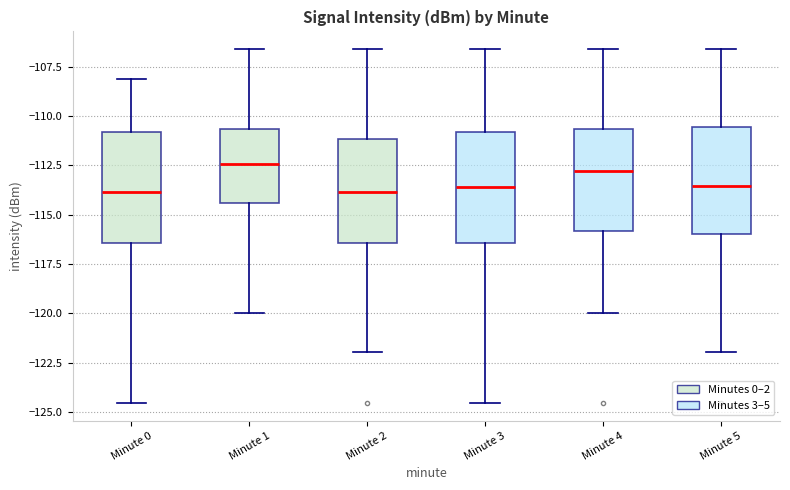

Where does the lower whisker of the box for Minute 3 end on the y-axis? The values are not printed on the chart, so give them approximately, as read against the axis.

-124.5